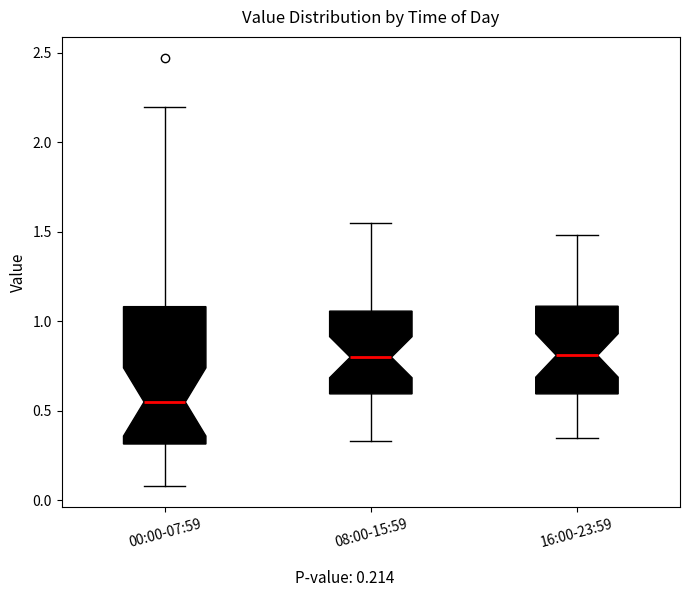

Which box is the tallest, from its lower edge to its upper edge?

00:00-07:59